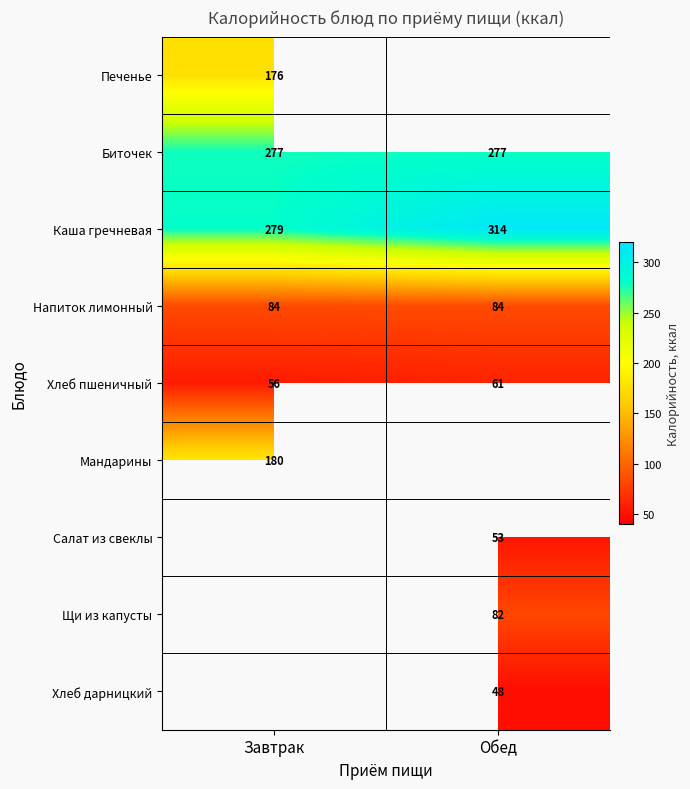

The Каша гречневая series shows 127.5 at Обед. True or false?

False